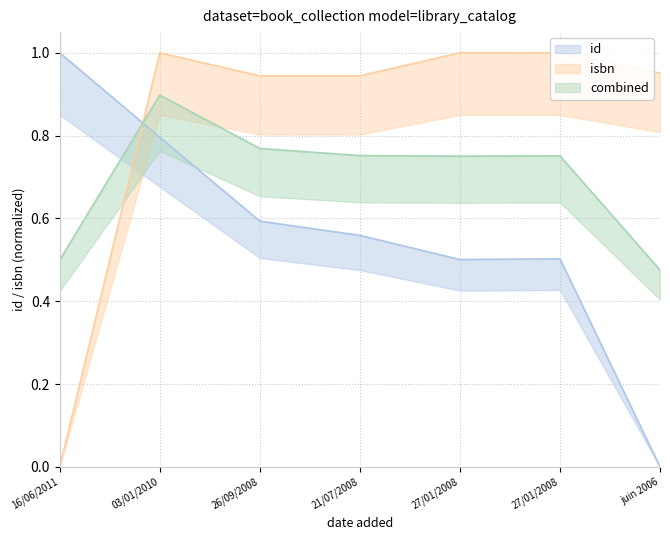

What is the label of the 2nd point from the right?

27/01/2008